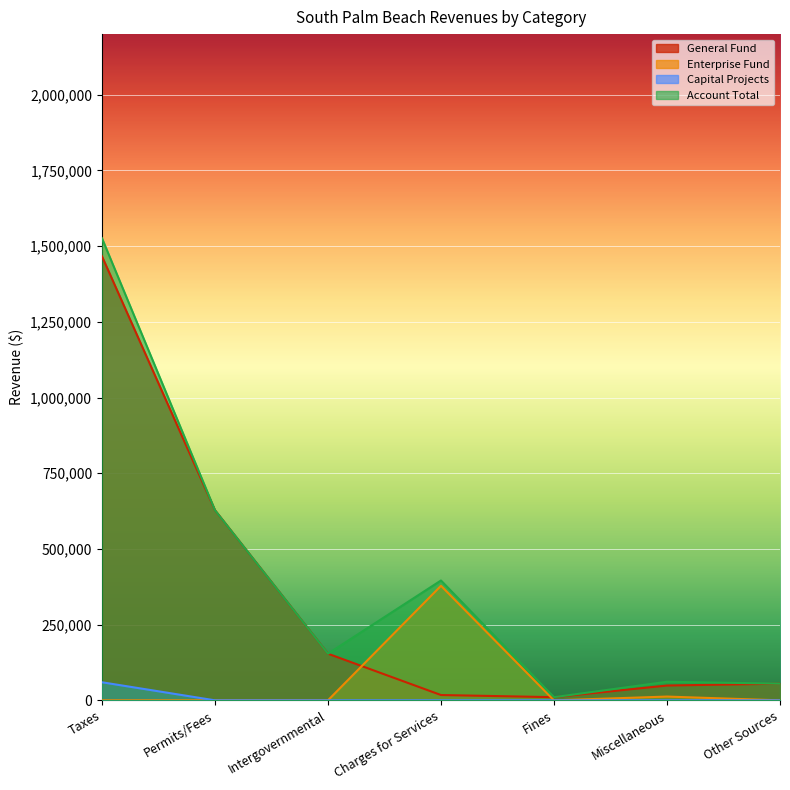

List the labels in order of General value, largest first.

Taxes, Permits/Fees, Intergovernmental, Other Sources, Miscellaneous, Charges for Services, Fines